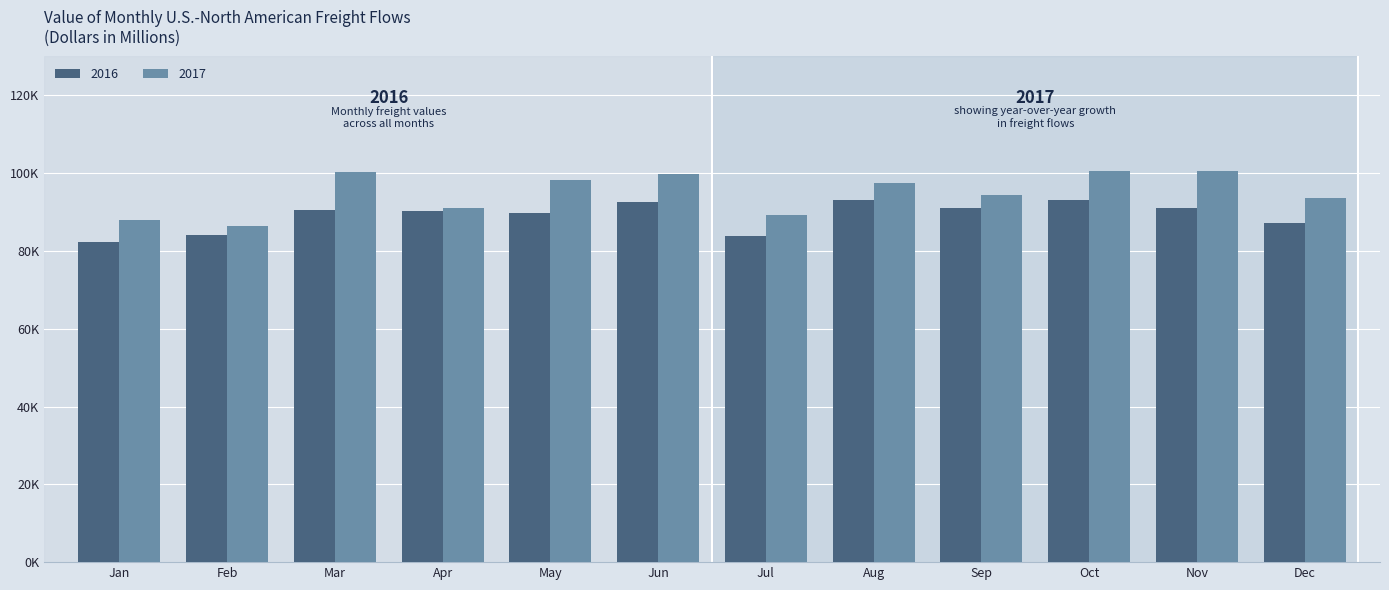

Are the bars grouped side by side (vs. stacked)?

Yes